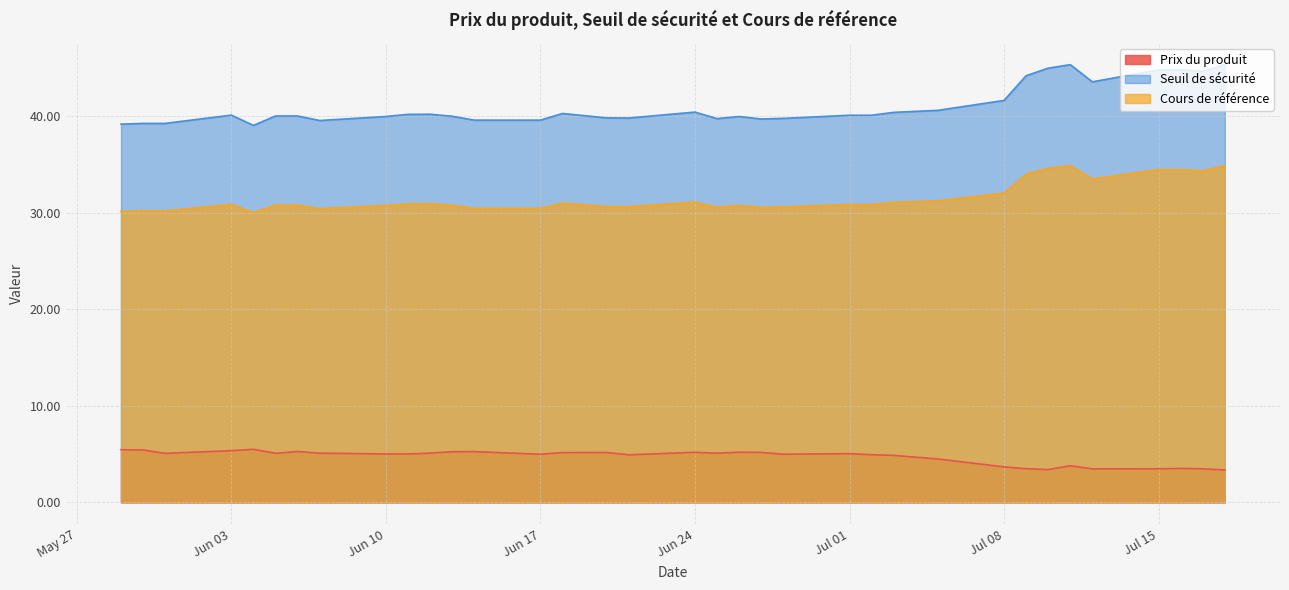

True or false: Prix du produit and Cours de référence intersect in this chart.

False